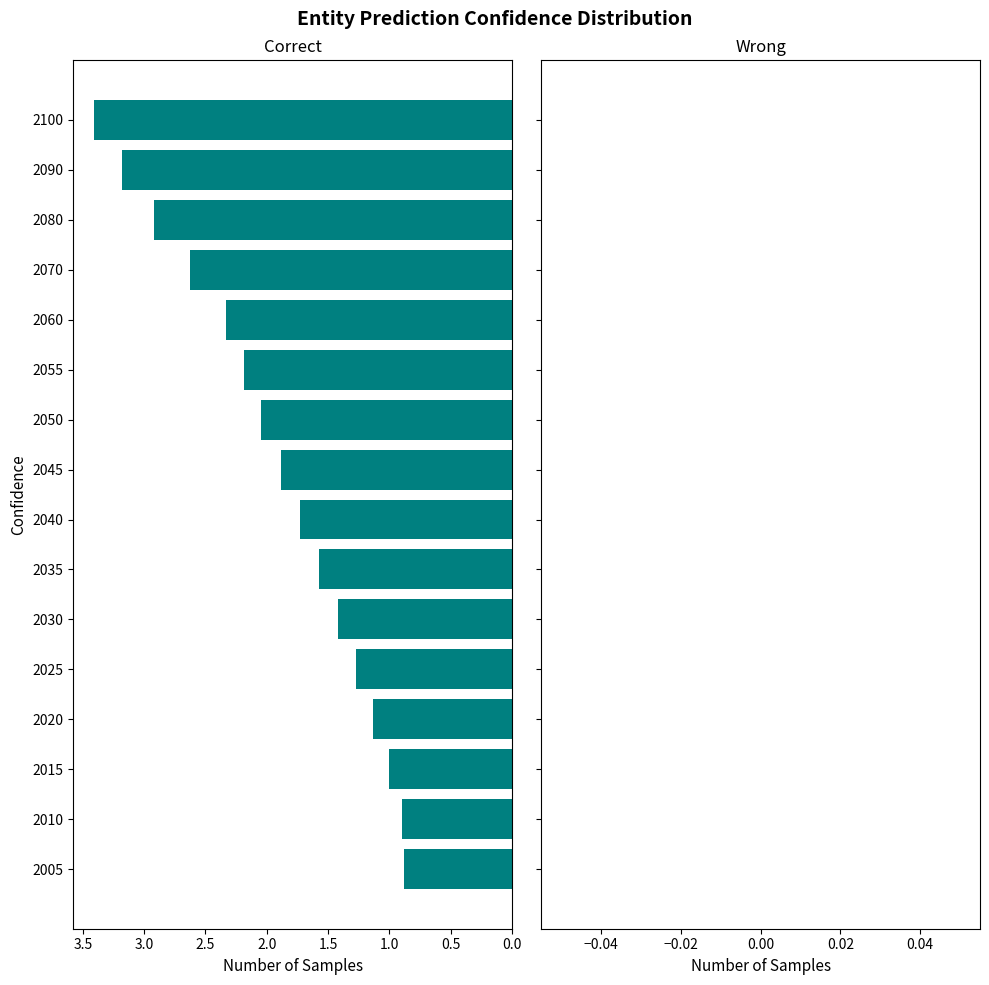

How many distinct data groups are displayed?

1